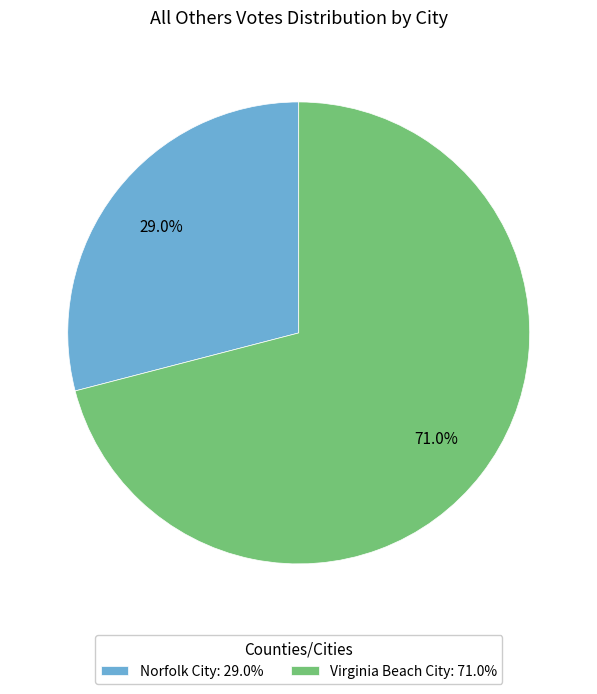

To the nearest percent, what is the combined percentage of Virginia Beach City and Norfolk City?

100%